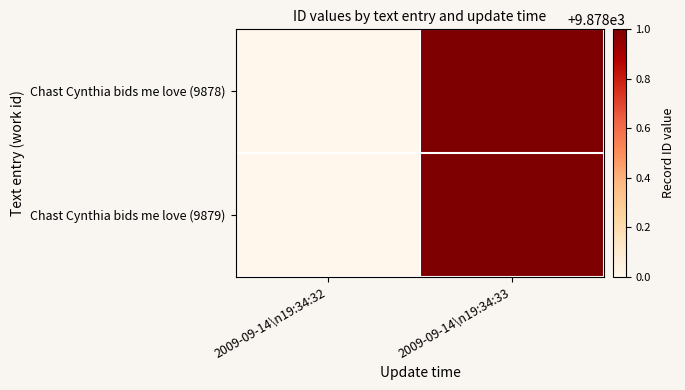

How many data points does each series have?

2